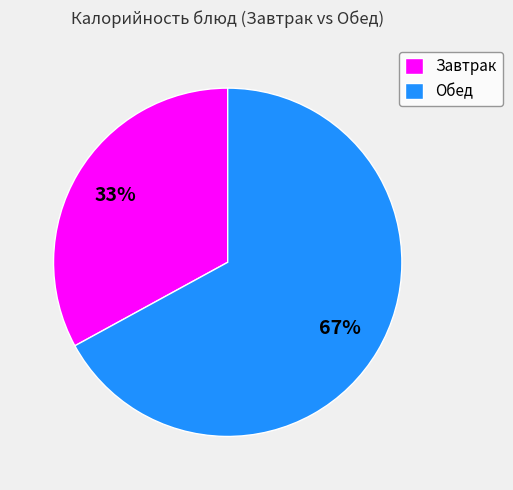

What is the ratio of the value at Обед to the value at Завтрак?

2.0